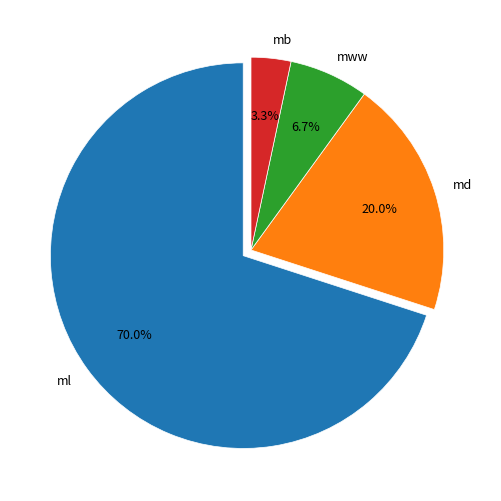

Rank the categories by value from lowest to highest.

mb, mww, md, ml